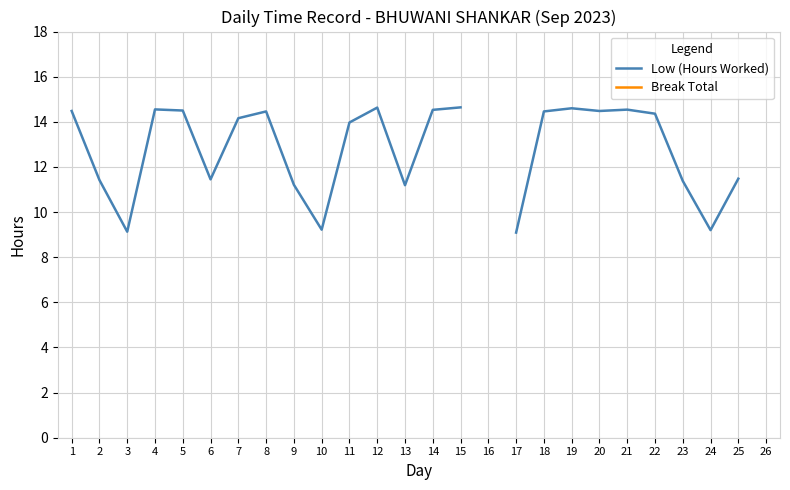

Rank the series by their maximum value, from highest to lowest.

Low (Hours Worked), Break Total